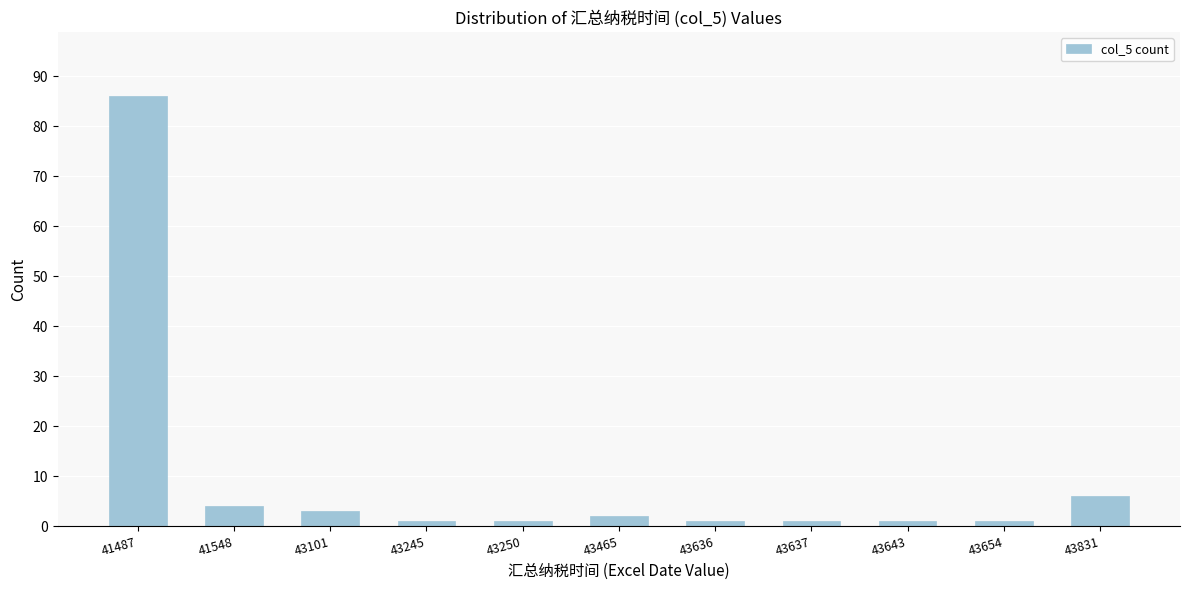

Reading right to left, list all the values displayed in this chart.

6	1	1	1	1	2	1	1	3	4	86